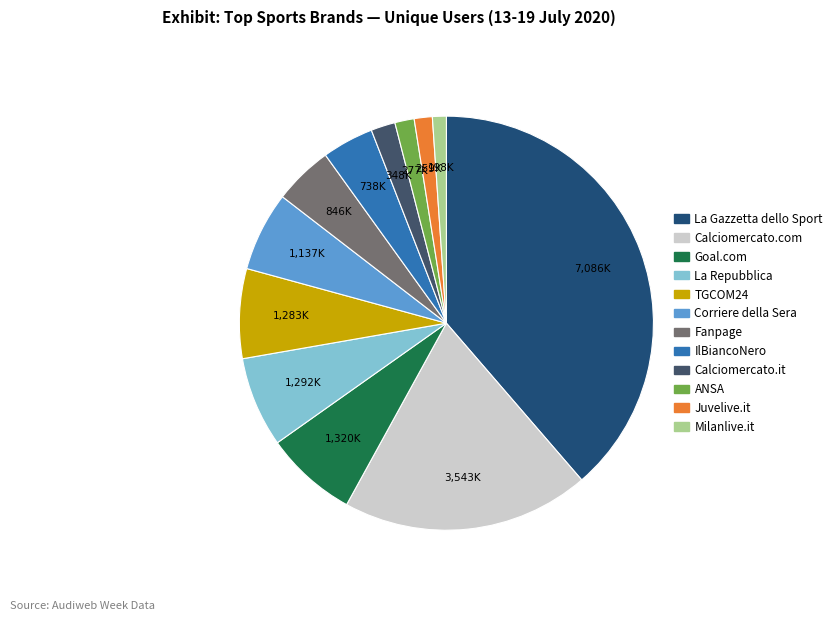

Do IlBiancoNero and Calciomercato.com together represent more than half of the pie?

No